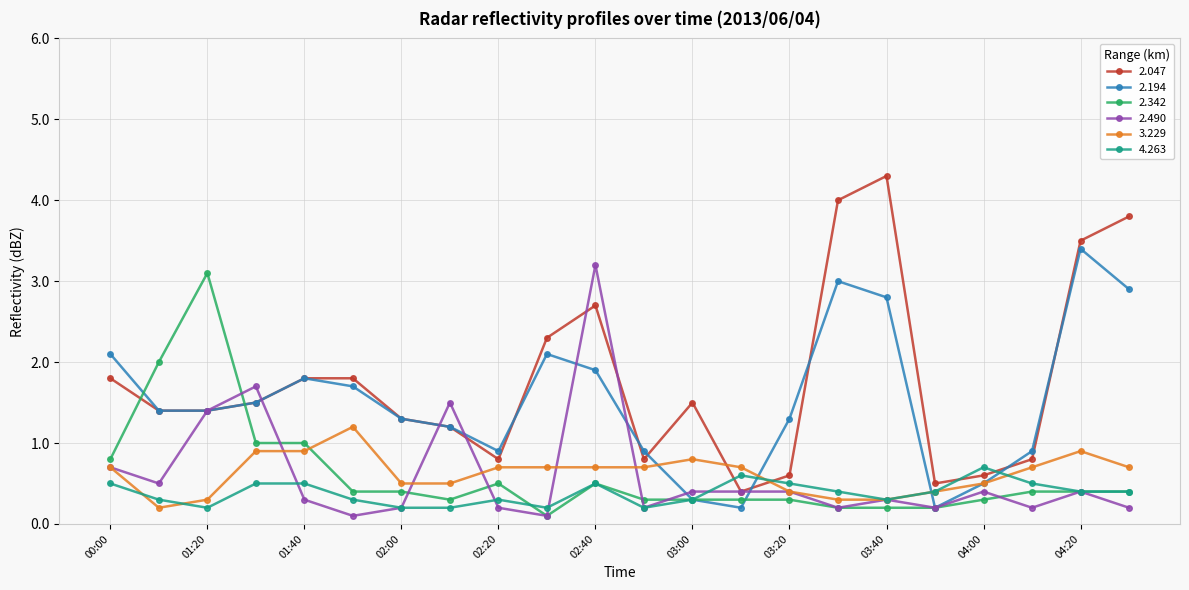

True or false: 3.229 and 2.342 intersect in this chart.

True